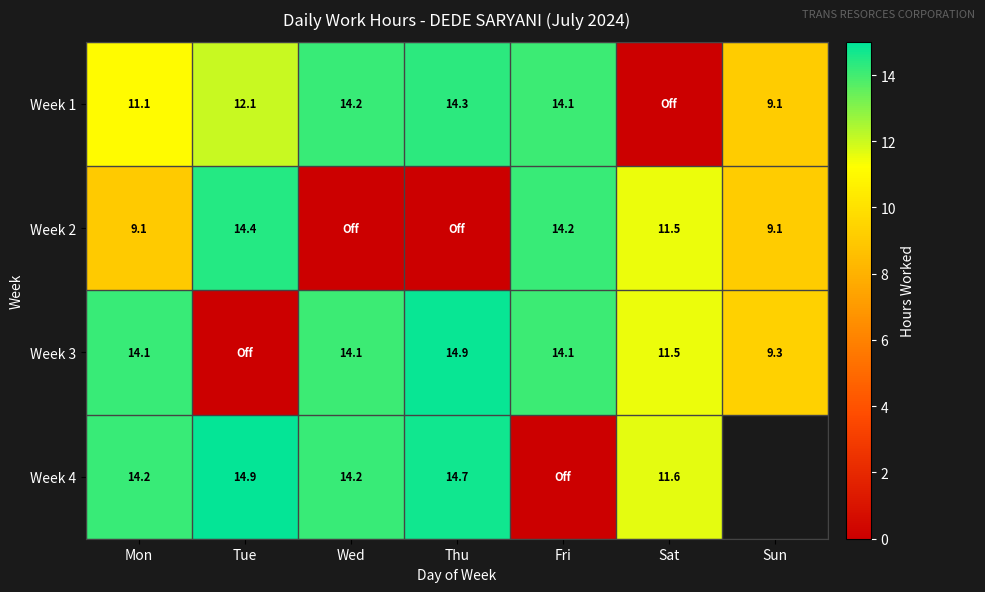

Is it true that Week 1 equals 11.1 at Mon?

True